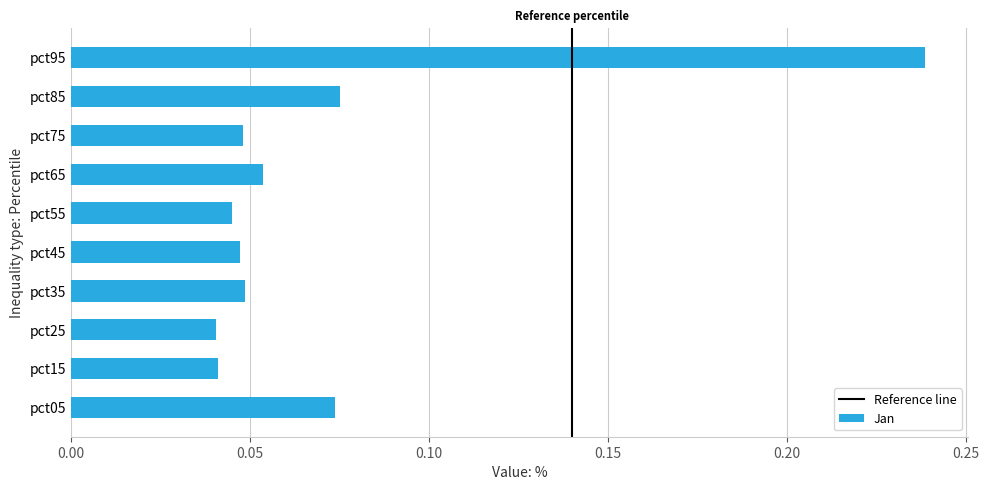

Which label corresponds to the largest value in the chart?

pct95